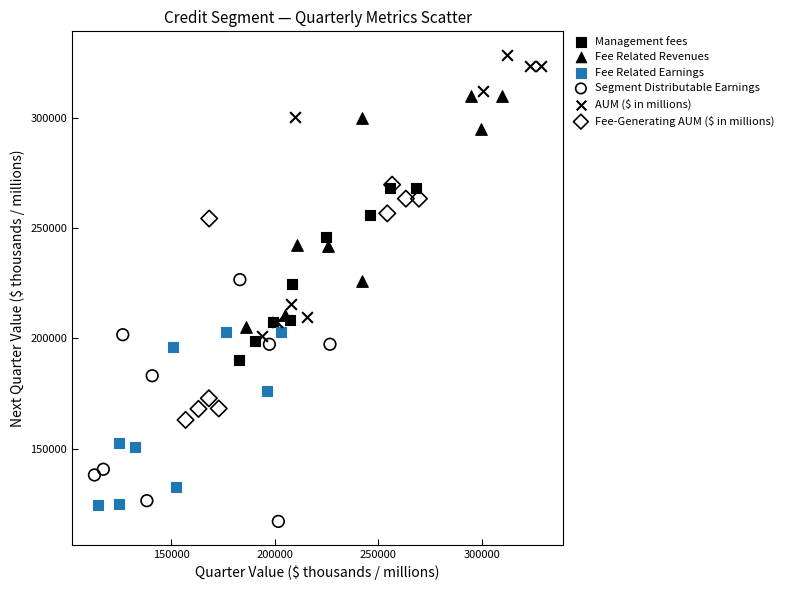

Which series contains the highest Y value?

AUM ($ in millions)